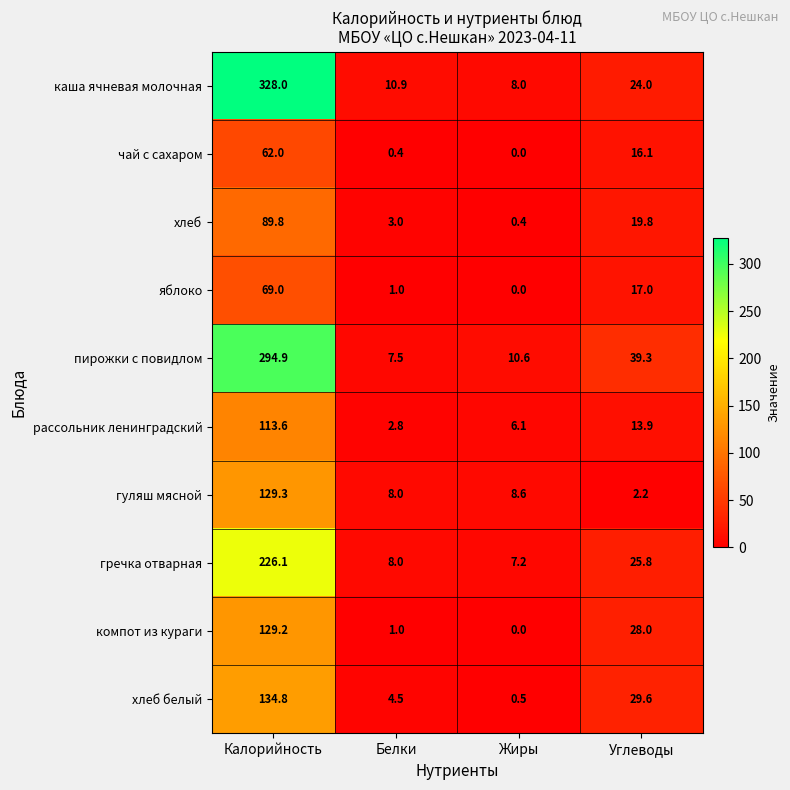

Which label corresponds to the smallest value in the chart?

Жиры